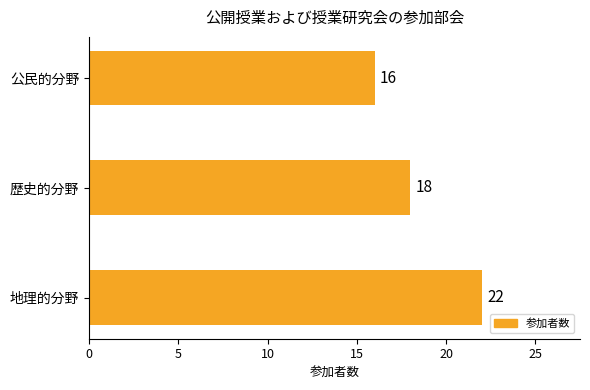

Rank the categories by value from highest to lowest.

地理的分野, 歴史的分野, 公民的分野